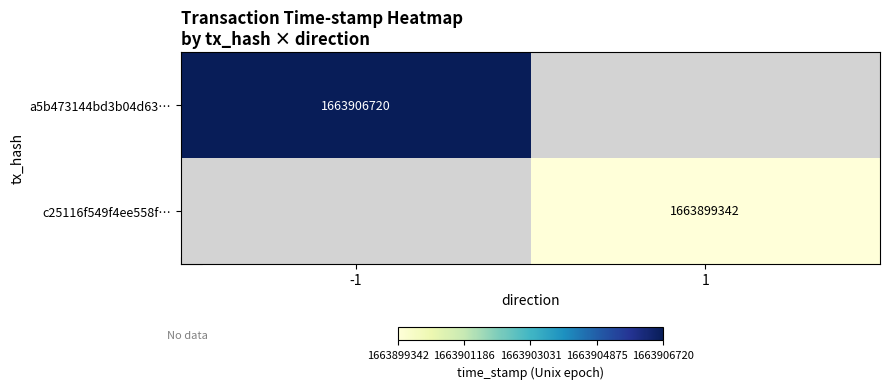

At how many categories does at least one series exceed 1663905082?

1